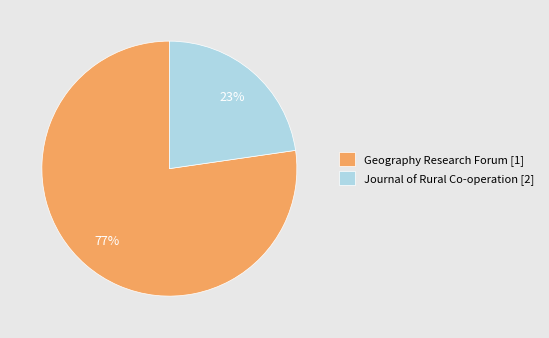

Rank the categories by value from lowest to highest.

Journal of Rural Co-operation [2], Geography Research Forum [1]